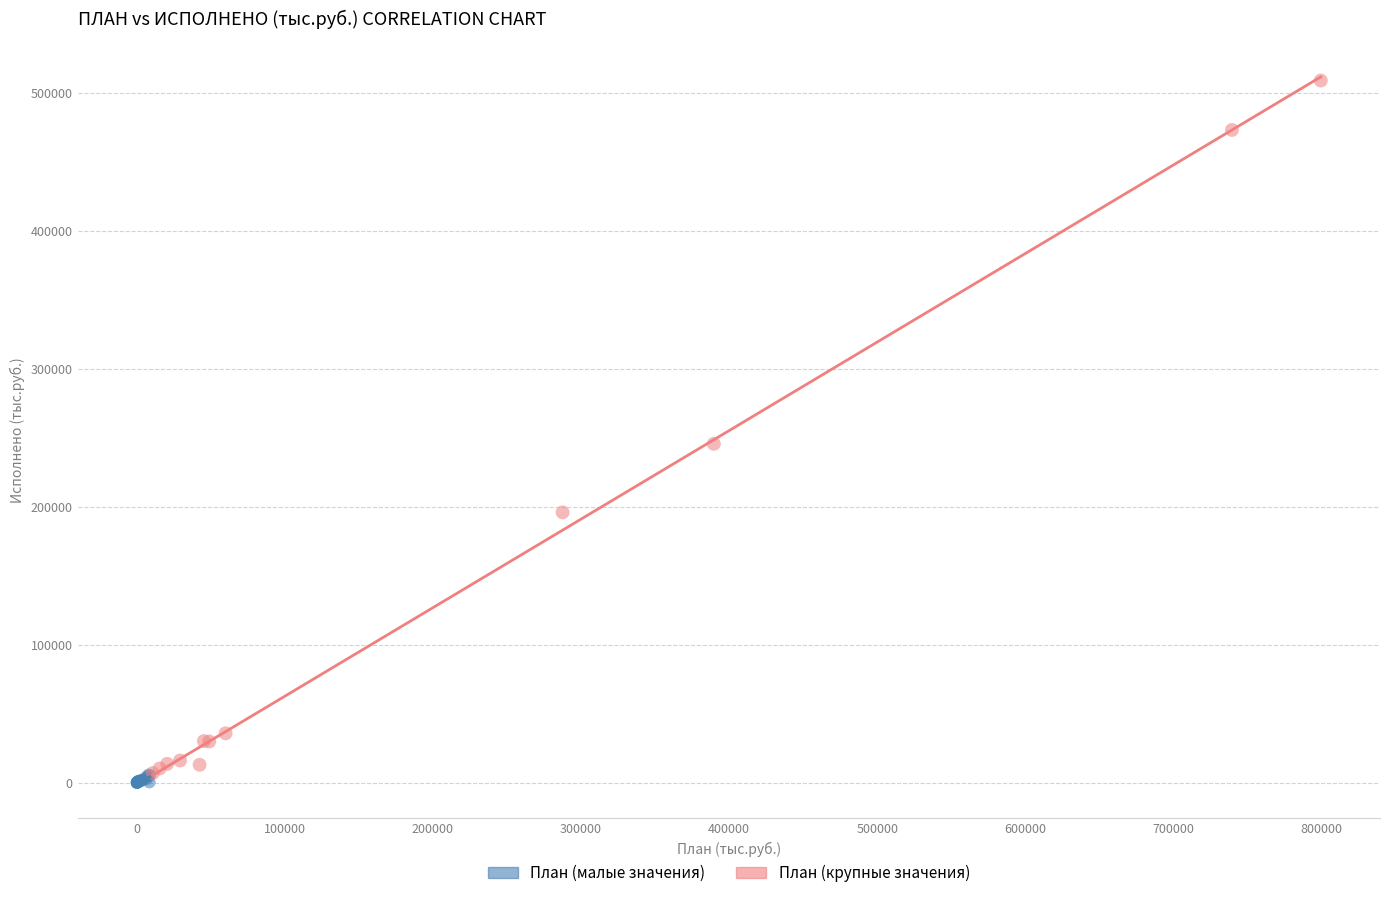

Which series contains the highest Y value?

План (крупные значения)